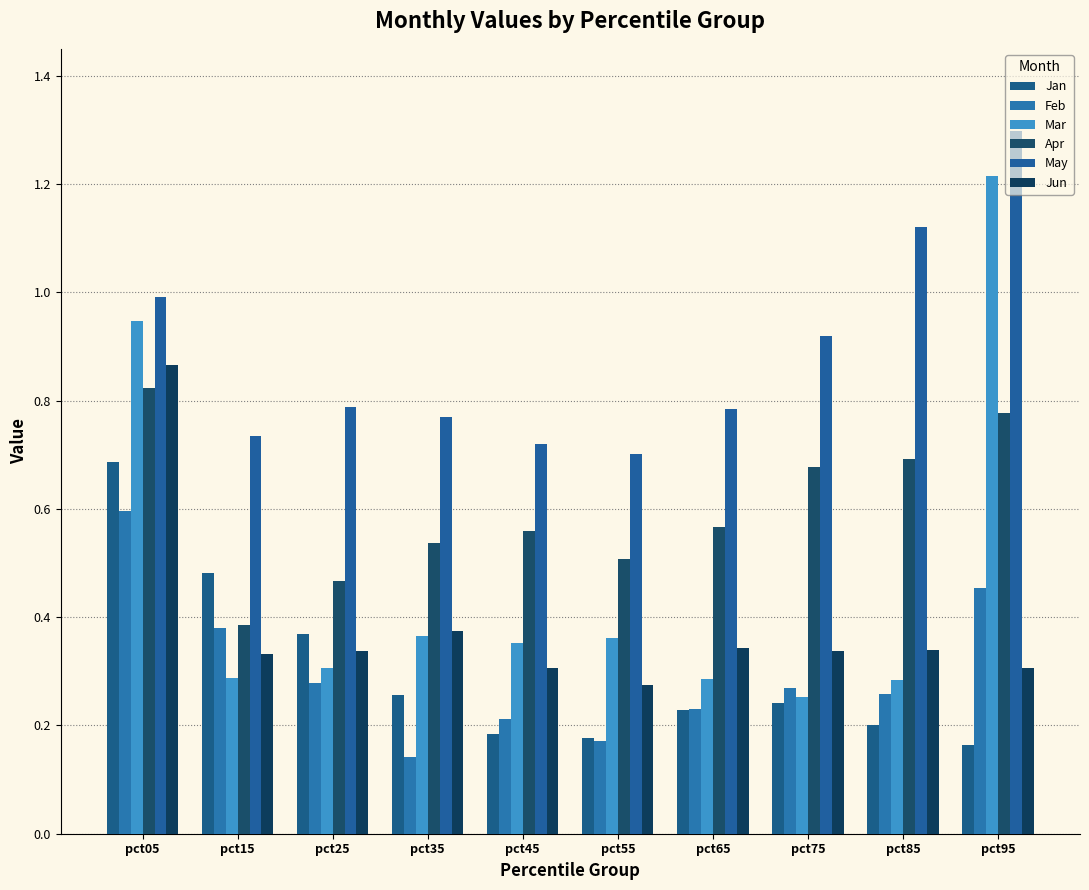

How many groups of bars are there?

10